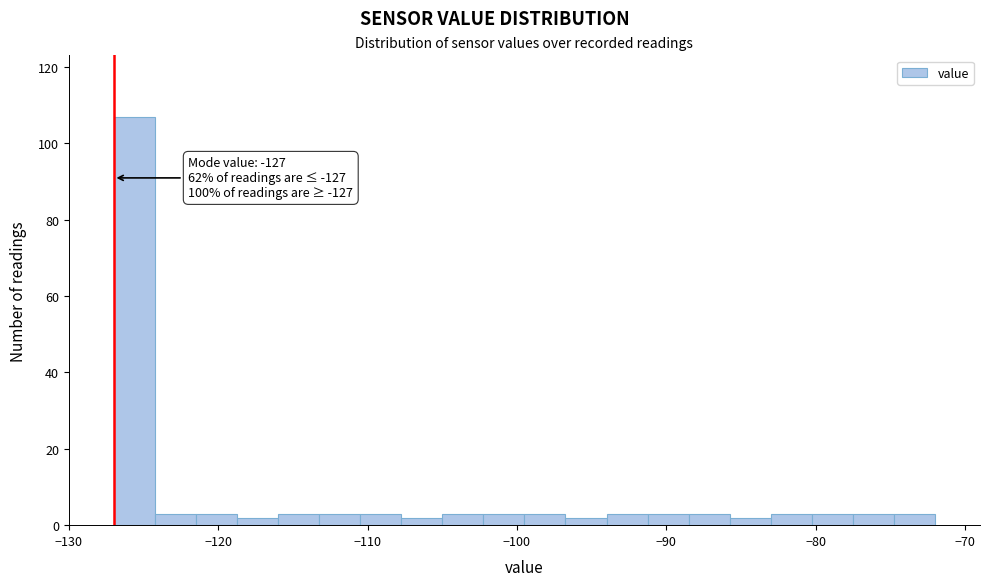

Around what value on the x-axis is the tallest bar? Give the approximate position of its centre, as read against the axis.

-126